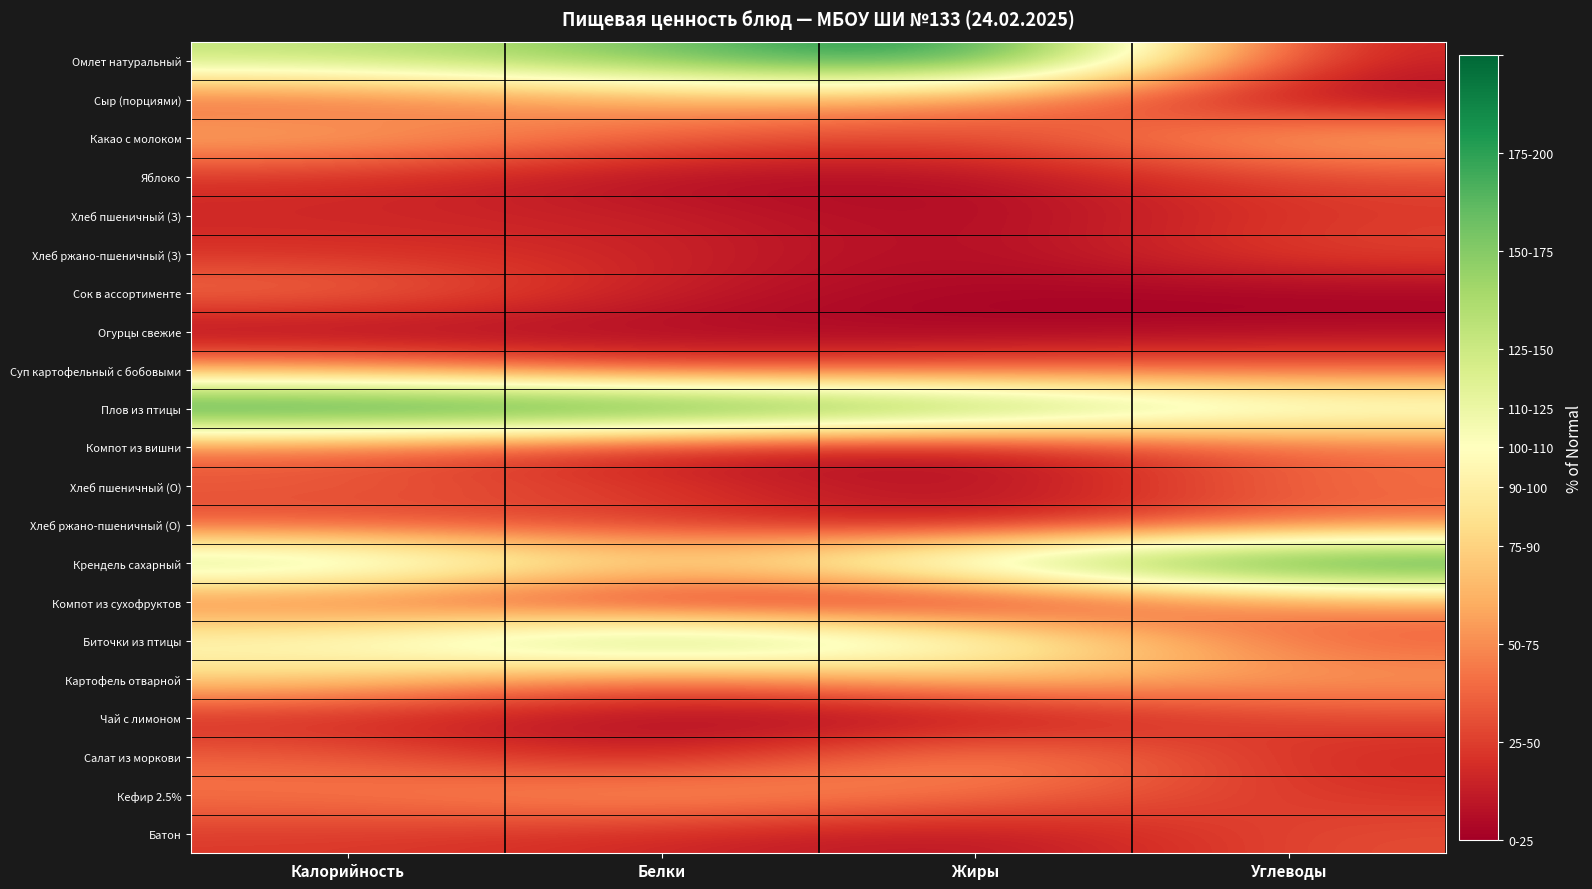

Which label corresponds to the smallest value in the chart?

Углеводы